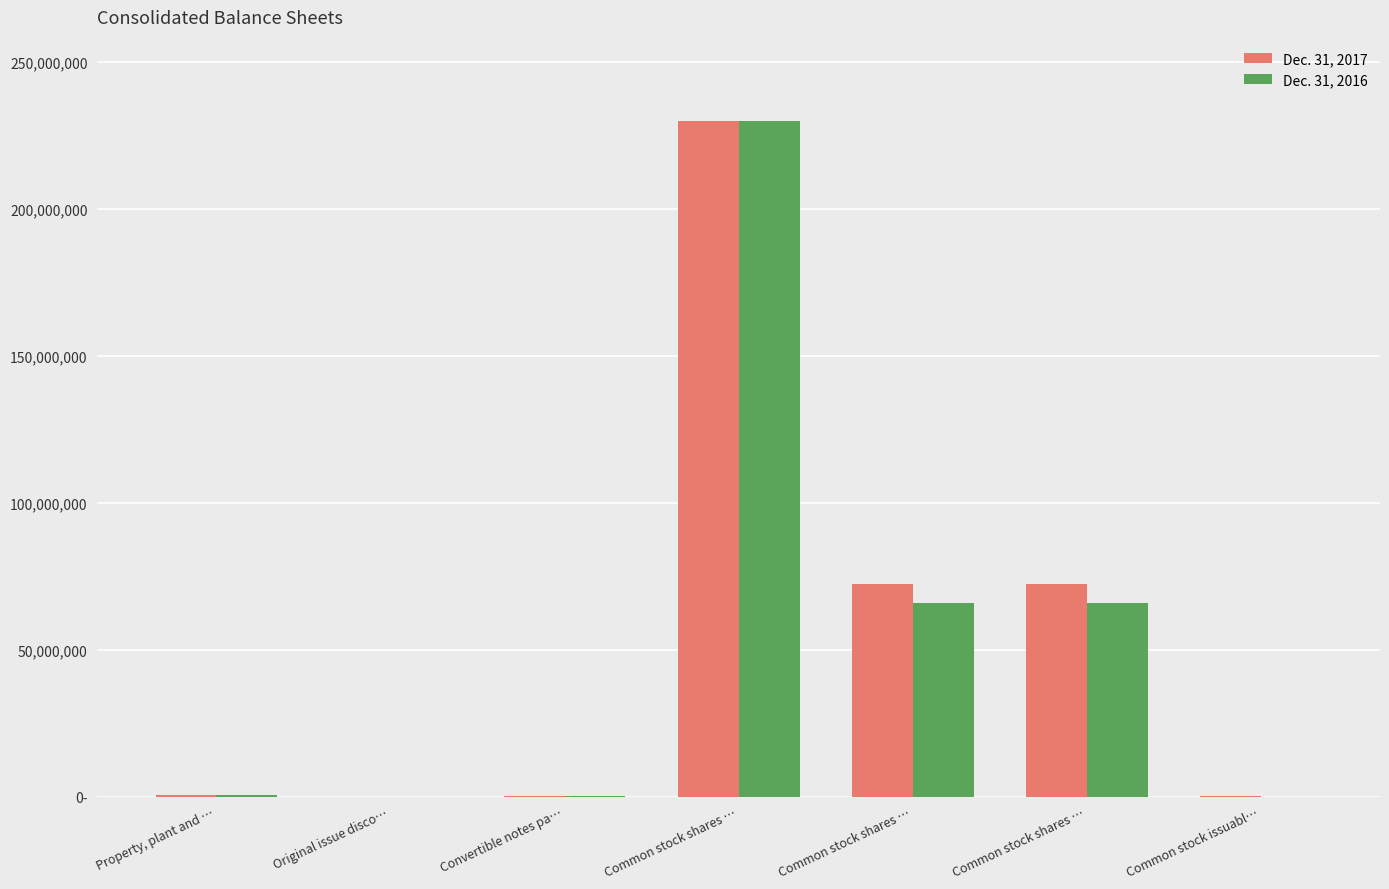

Reading left to right, what are all the values shown in this chart?

Dec. 31, 2017: 728391	26881	266642	230000000	72302937	72302937	122101
Dec. 31, 2016: 704785	0	114332	230000000	65753640	65753640	80643